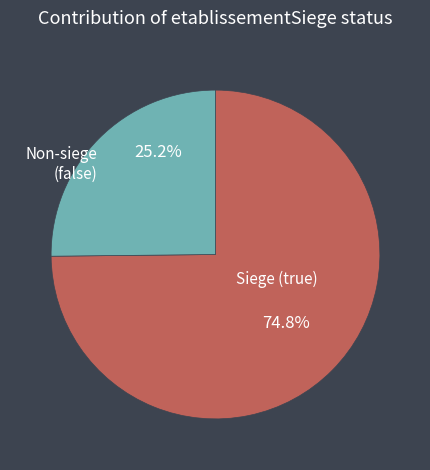

How much of the chart is everything except Siege (true)?

25.2%